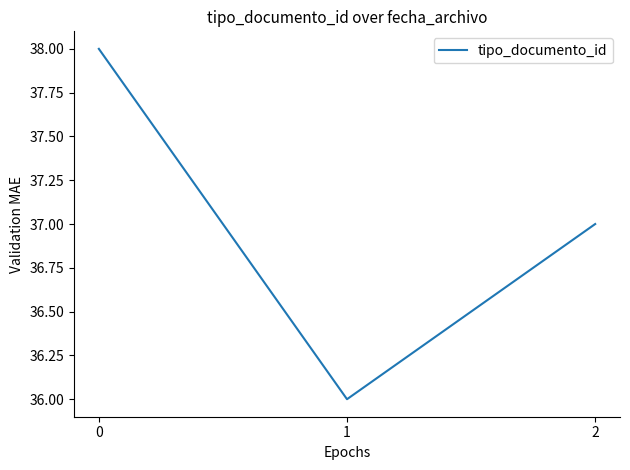

At which label is the value closest to 37?

2